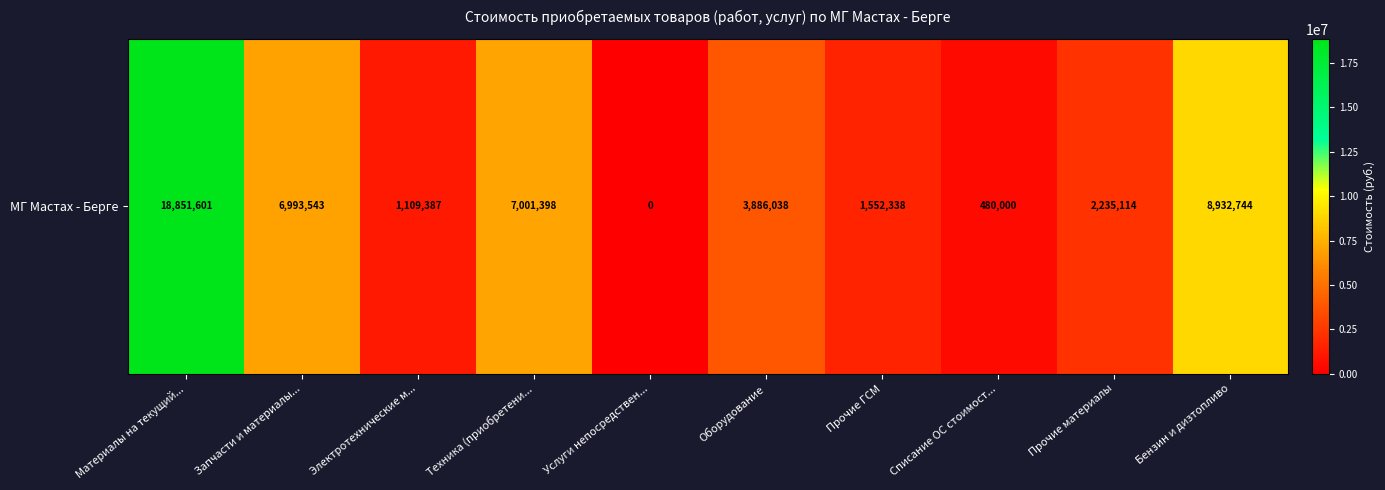

Count the number of values greater than 3886038.

4